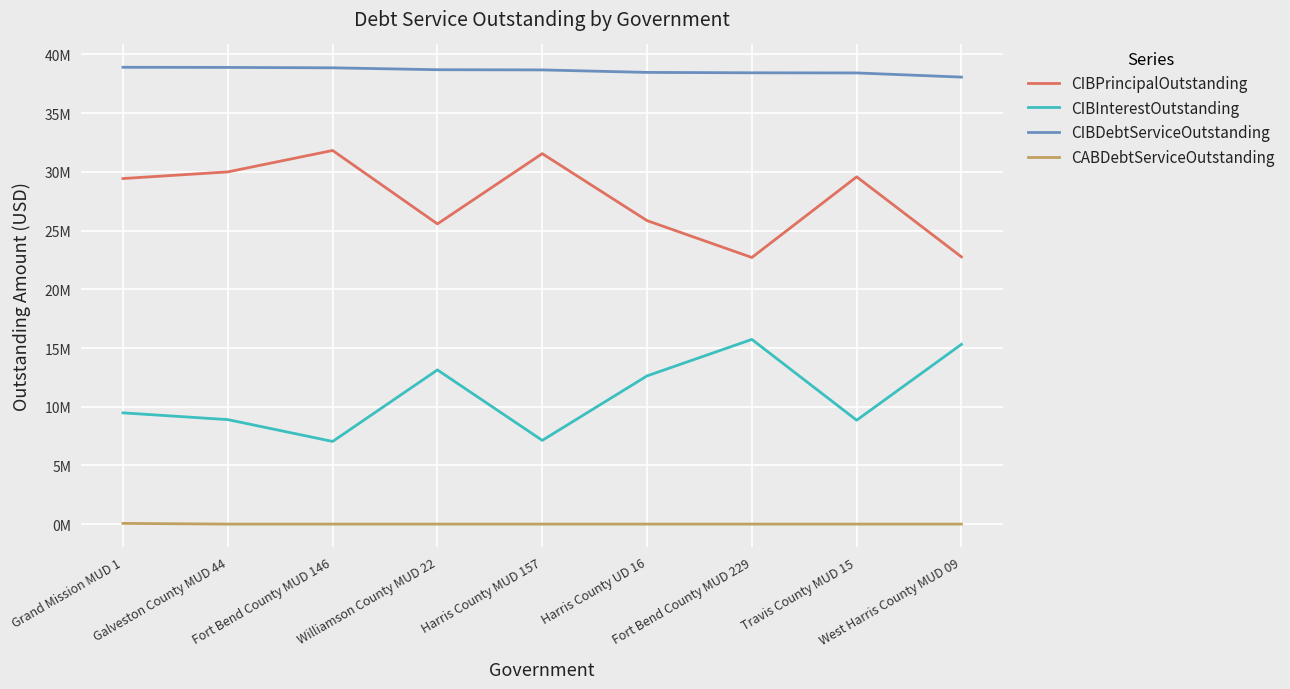

Does the chart display data point markers on the line(s)?

No